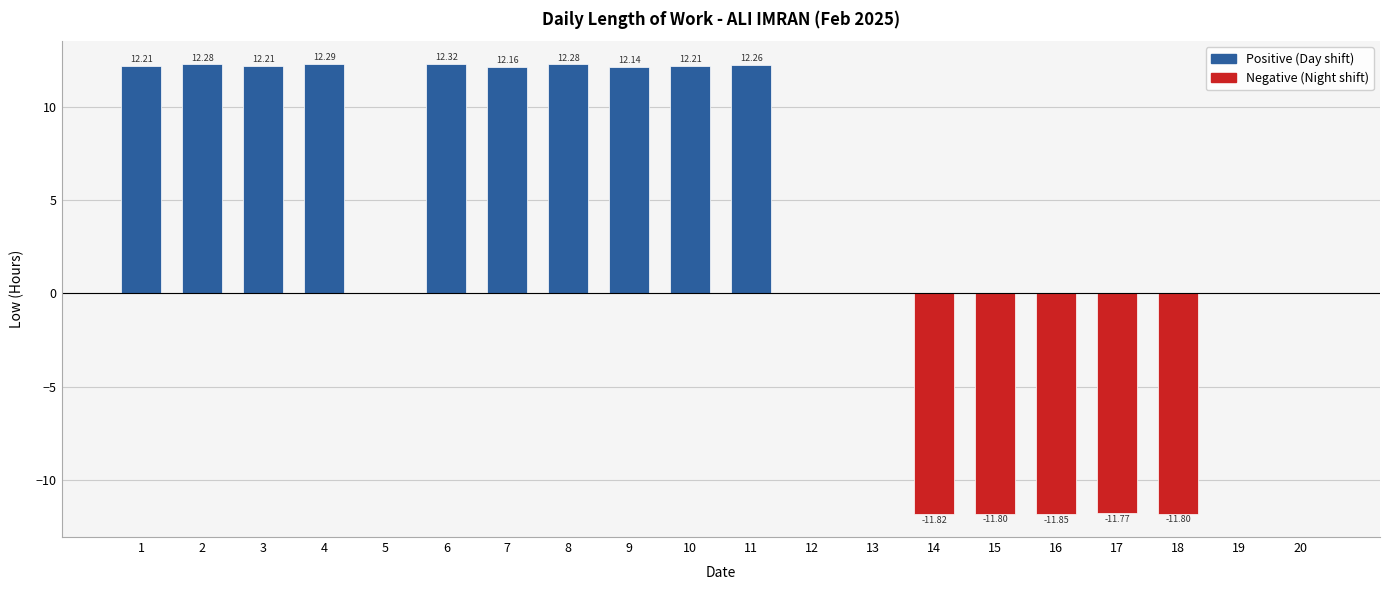

Is it true that the value at 12 is 7.7?

False